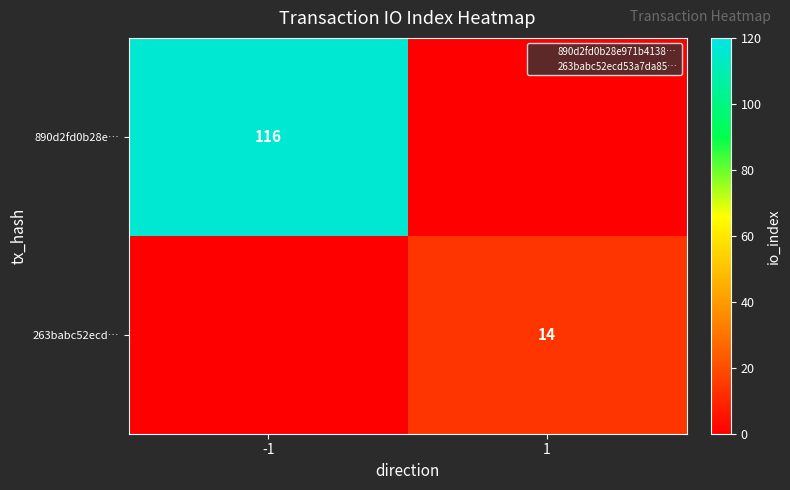

Is it true that 890d2fd0b28e… equals 68 at -1?

False